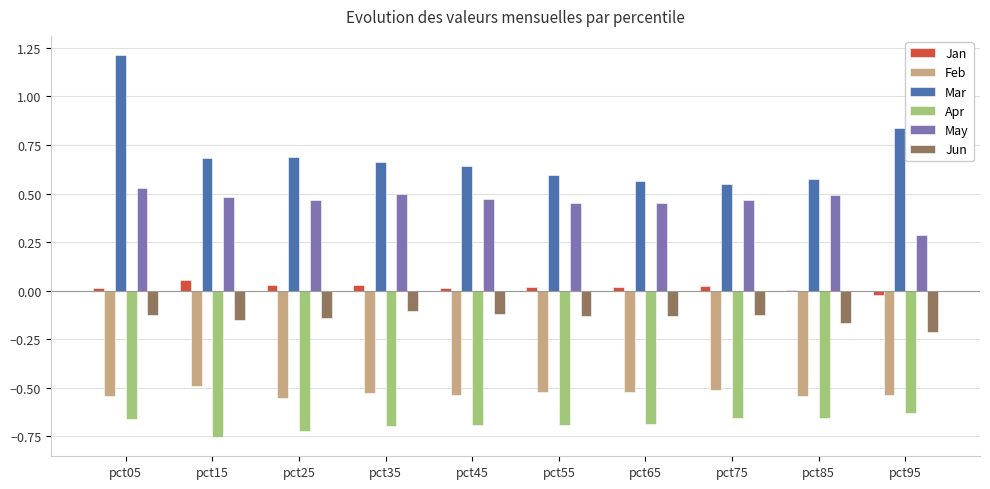

What is the sum of all Mar values?

7.0